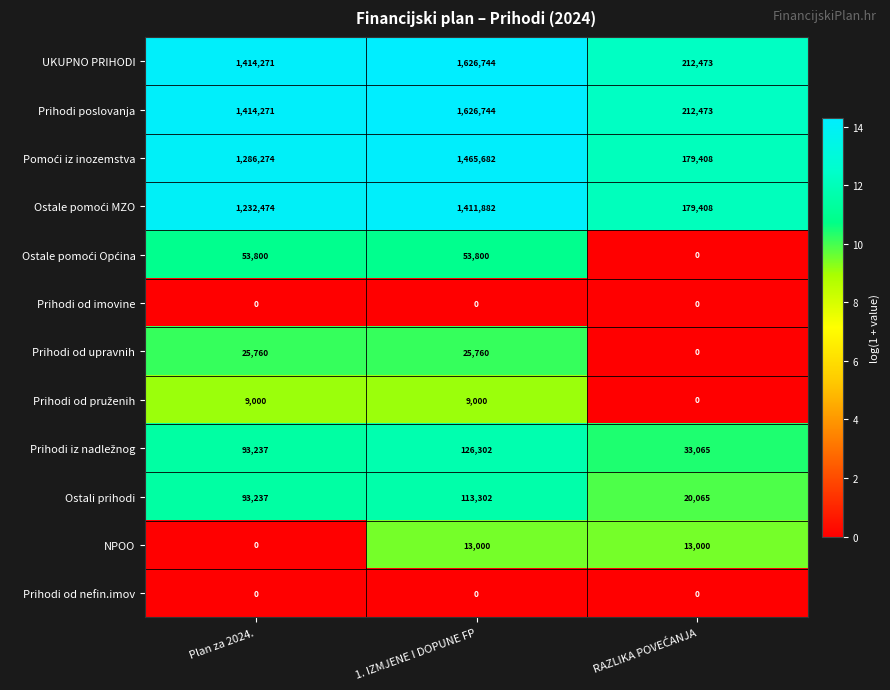

What is the spread (max minus min) of values at 1. IZMJENE I DOPUNE FP?

1626744